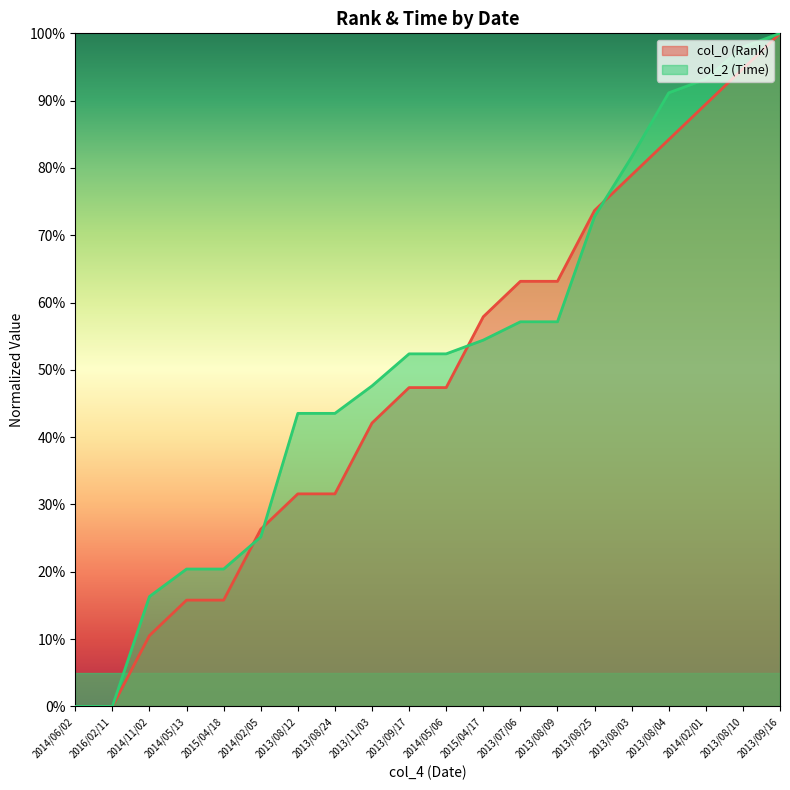

At 2013/11/03, list the series in order from largest to smallest.

col_2 (Time), col_0 (Rank)